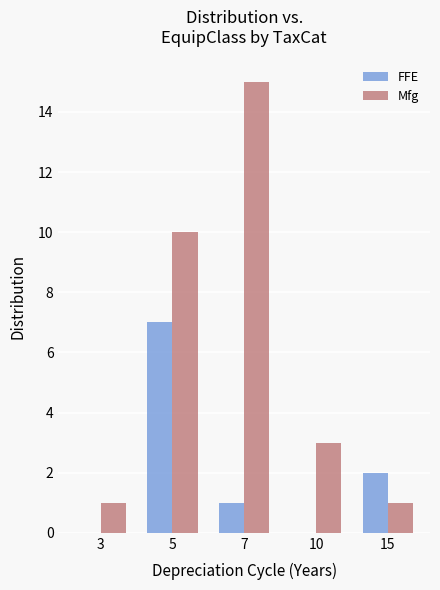

What is the maximum value shown in the chart?

15